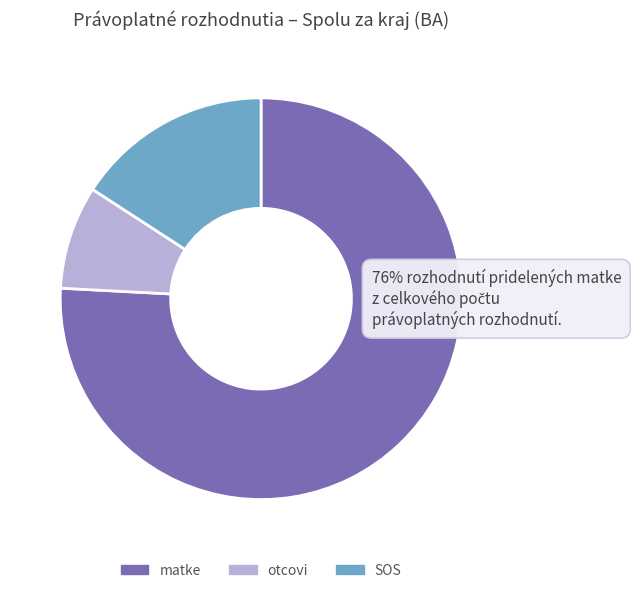

Do SOS and matke together represent more than half of the pie?

Yes